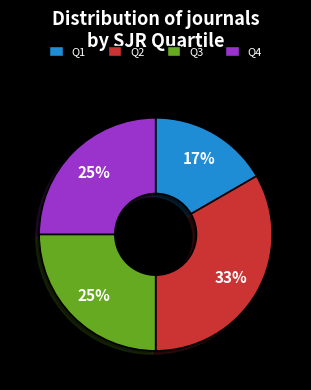

Approximately how many times larger is the value at Q2 compared to Q4?

1.3